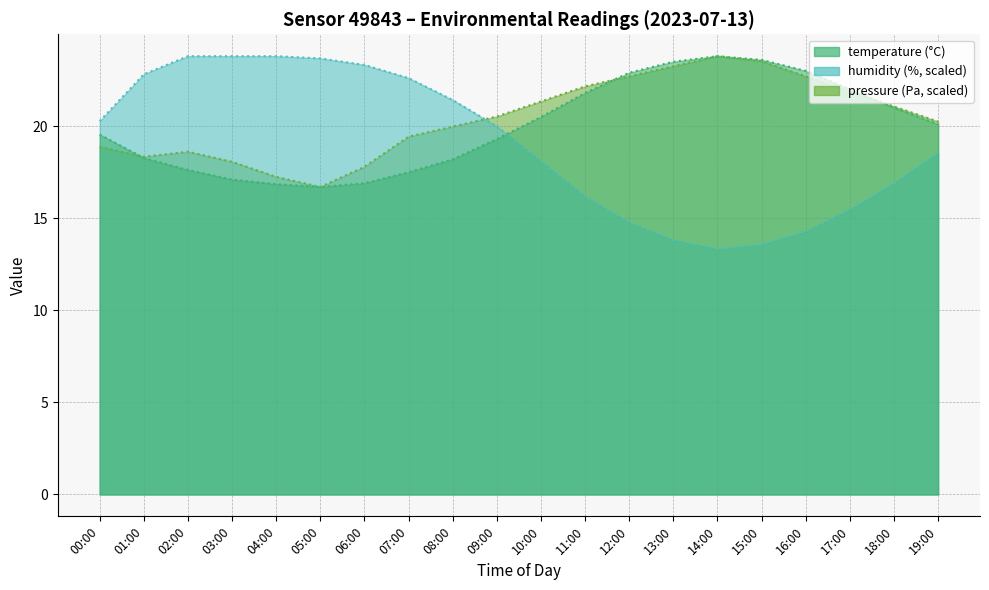

What is the label of the 20th point from the left?

19:00